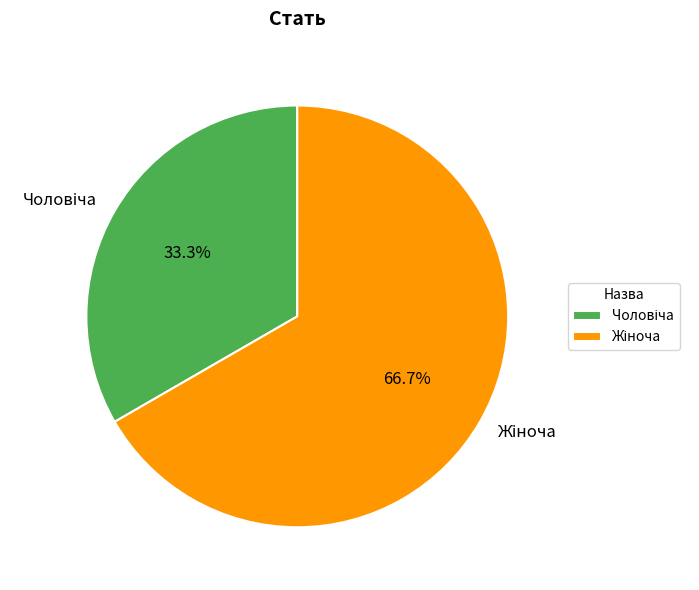

Does any single category account for the majority?

Yes